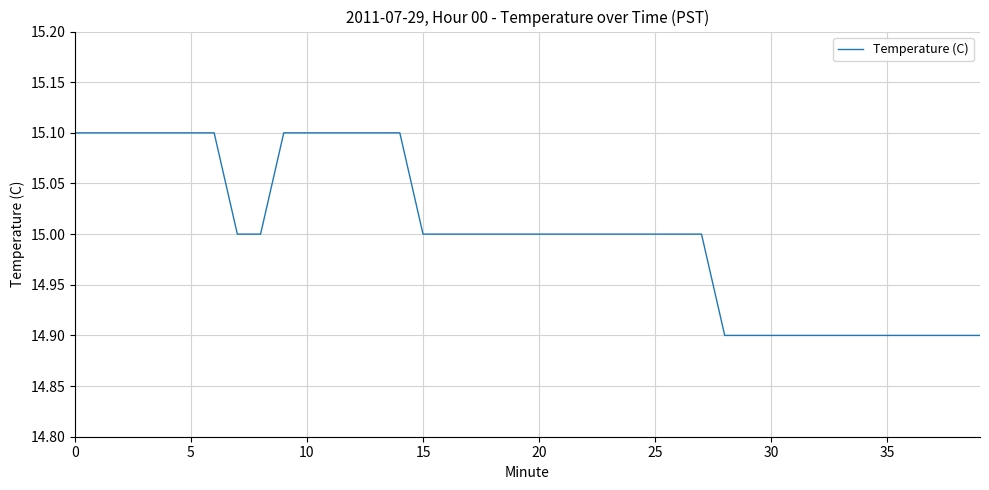

What is the difference between the maximum and second lowest values?

0.2